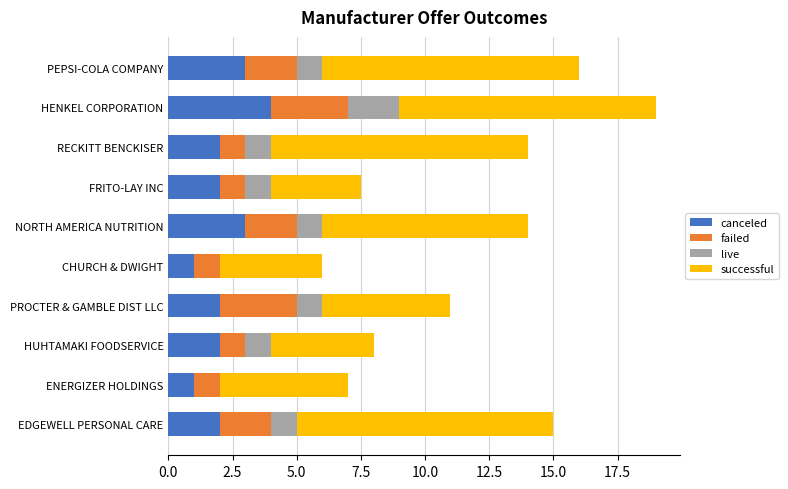

How many series are shown in this chart?

4